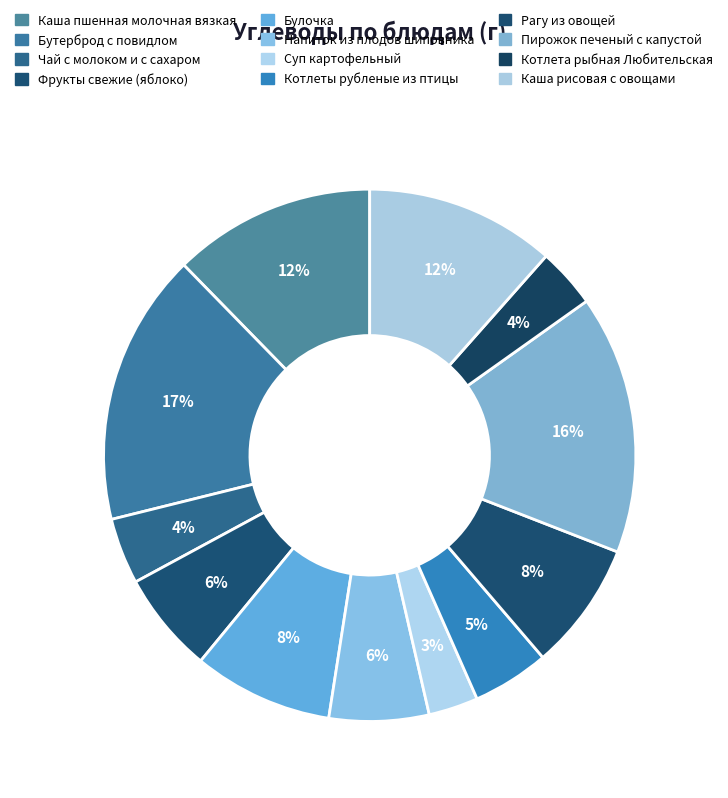

Count the number of slices in the pie.

12